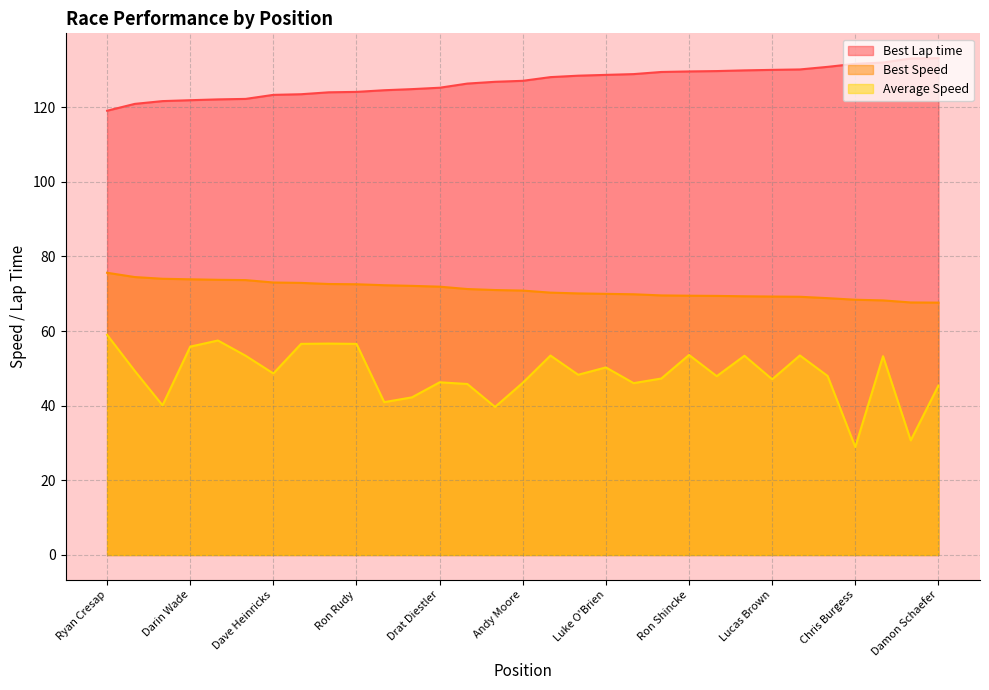

List the series in order of their peak value, highest first.

Best Lap time, Best Speed, Average Speed